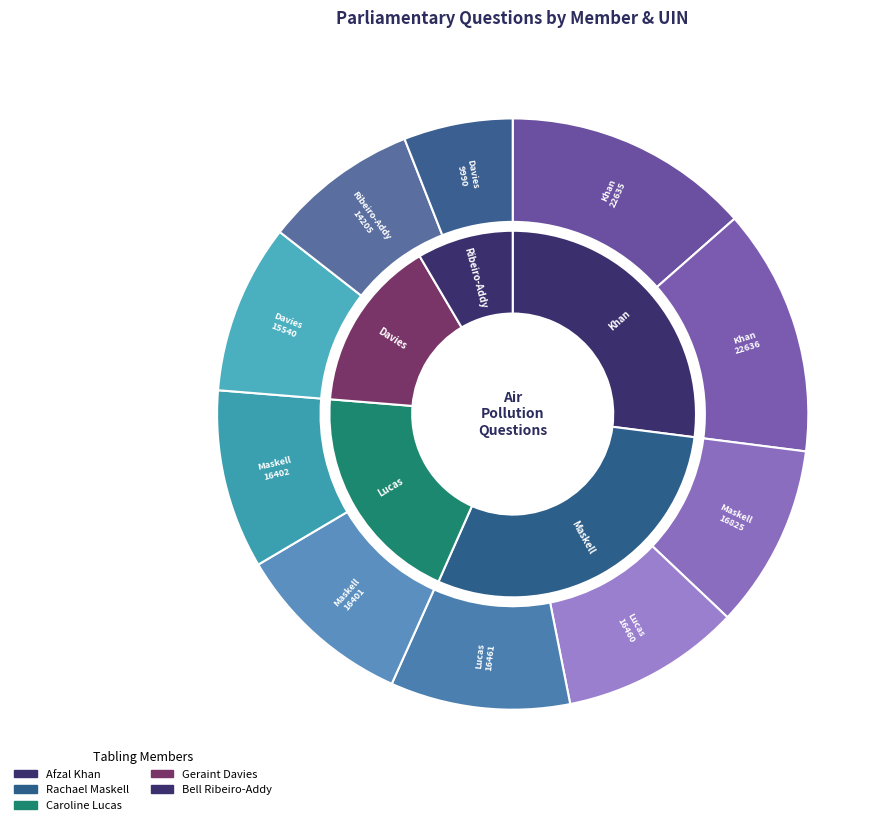

What is the change in value from Rachael Maskell (16825) to Caroline Lucas (16460)?

-365